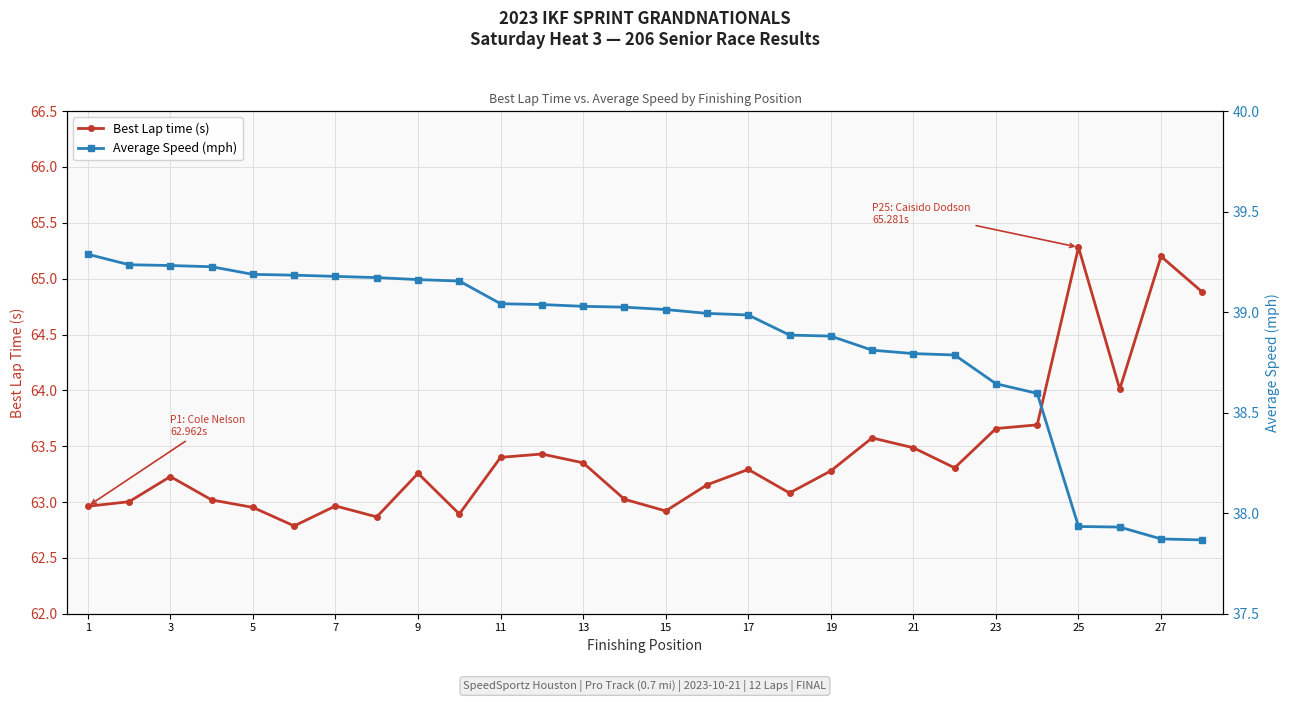

What is the average value of the Average Speed (mph) series?

38.9